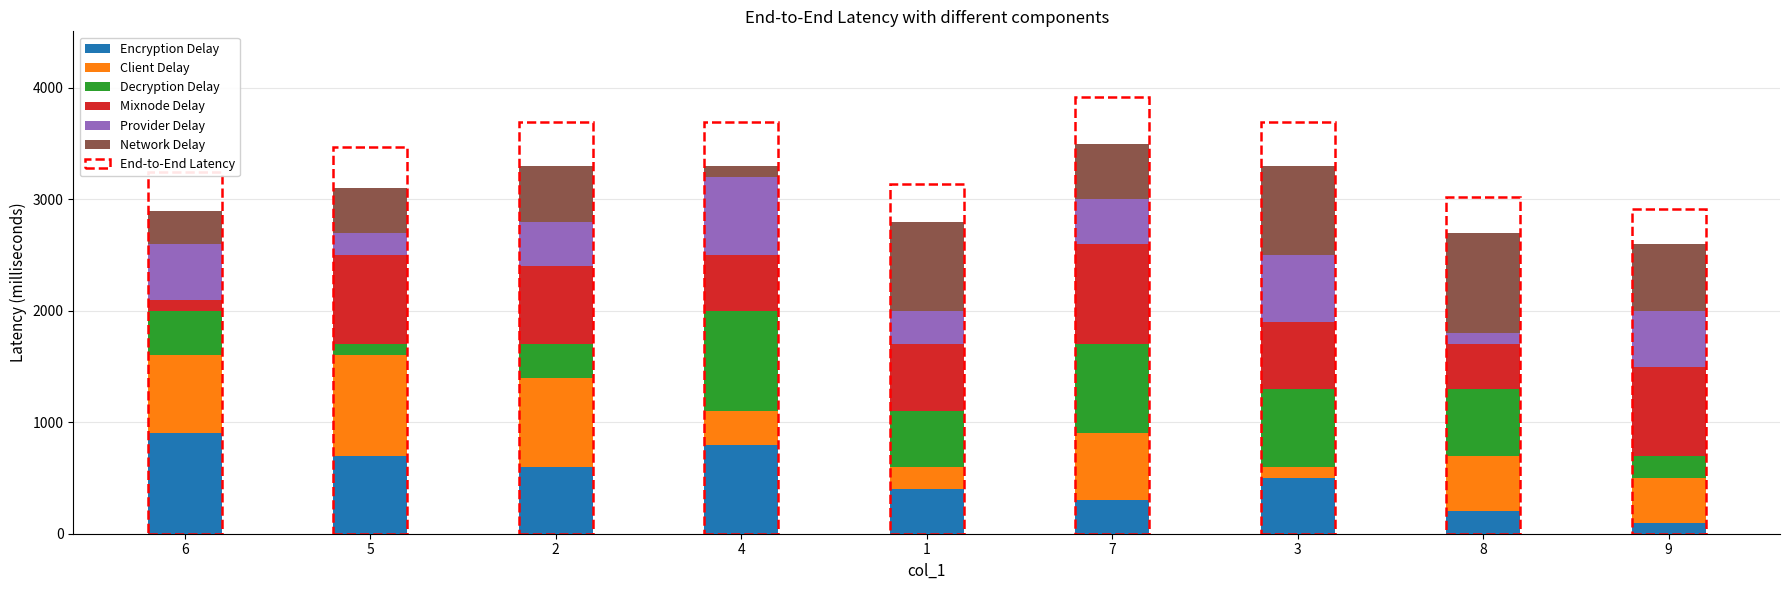

What is the lowest value of the Encryption Delay series?

100